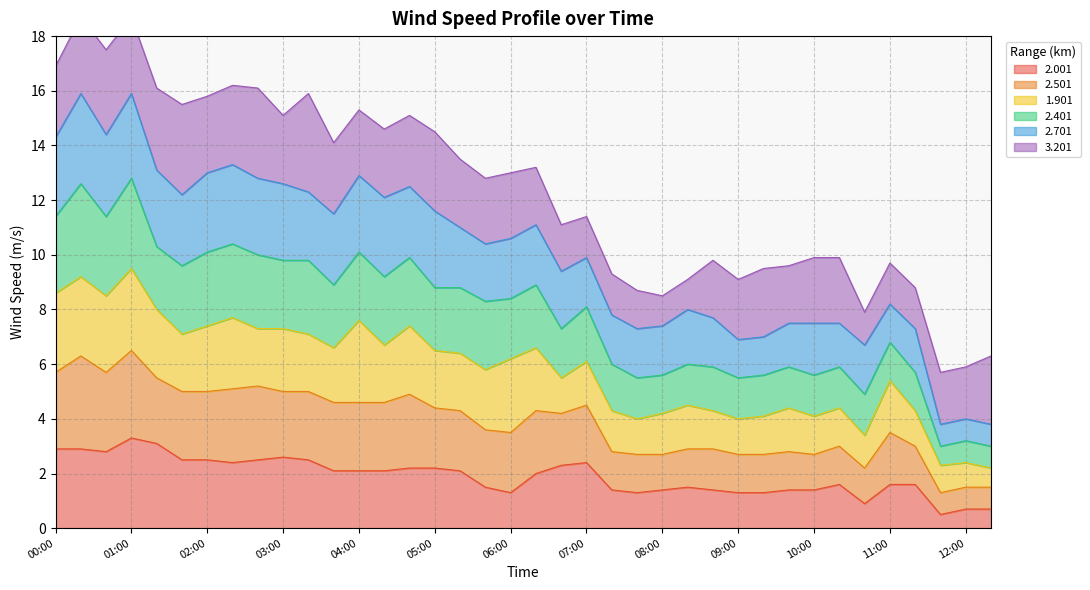

What is the label of the 1st point from the right?

12:20